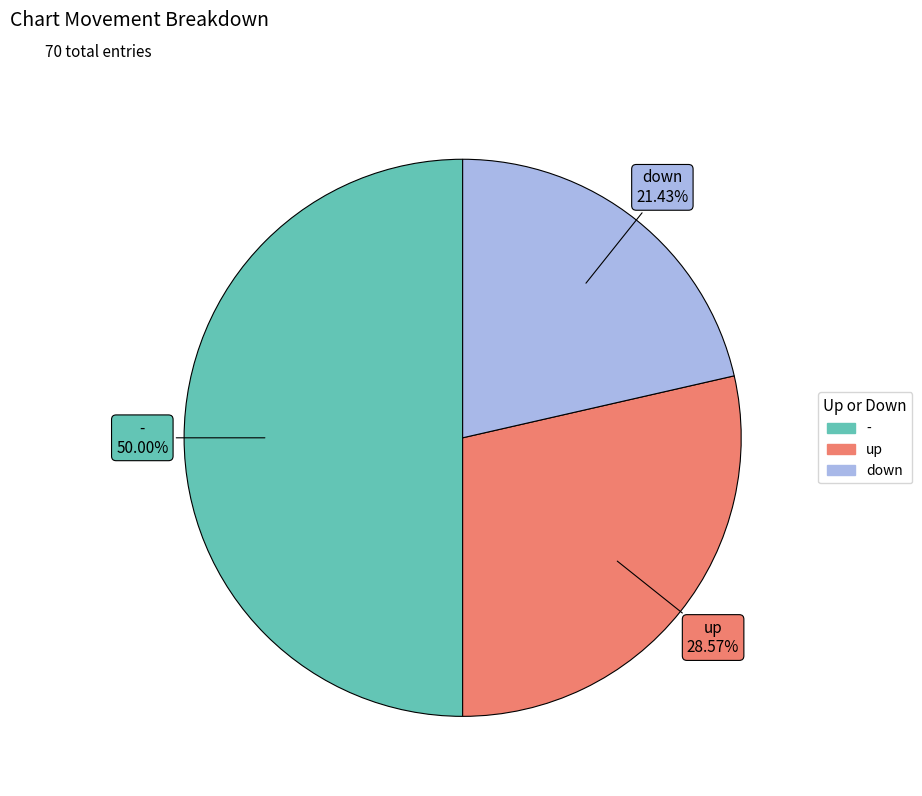

To the nearest percent, what percentage of the pie is up?

29%